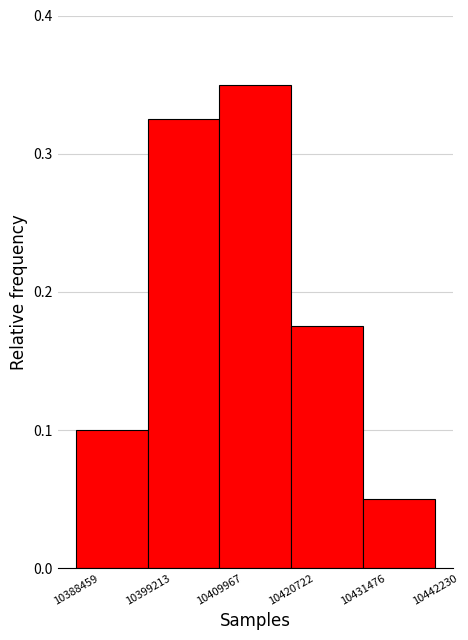

Reading left to right, transcribe this chart: for each bar, give the range it covers on the x-axis and its height. The values are not printed on the chart, so give them approximately, as read against the axis.

10388459 to 10399213: 0.10
10399213 to 10409967: 0.33
10409967 to 10420722: 0.35
10420722 to 10431476: 0.18
10431476 to 10442230: 0.05